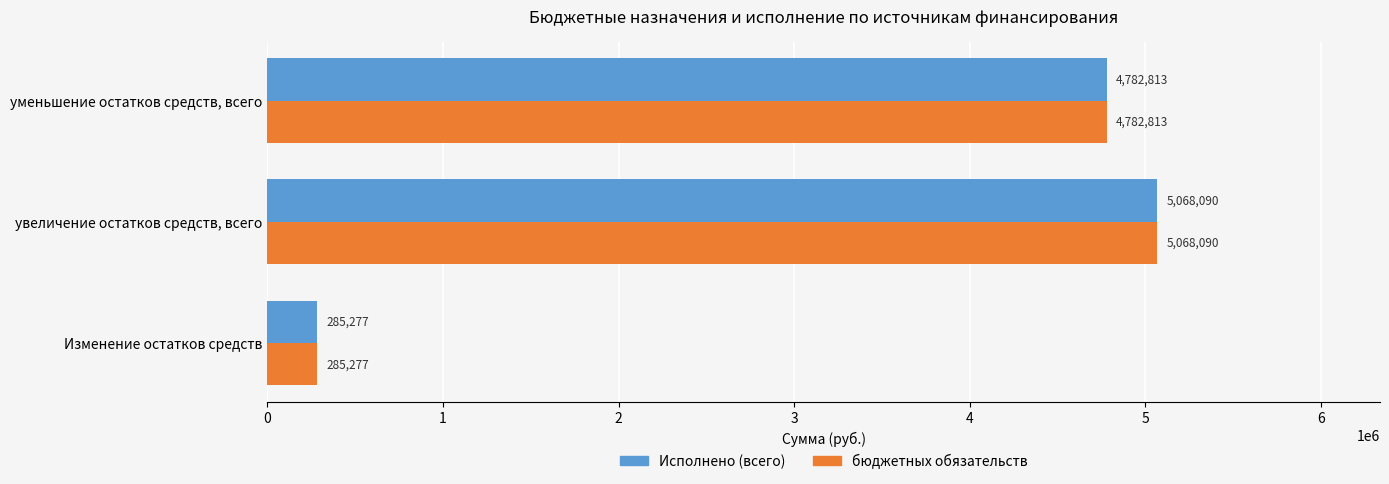

What are all the series names shown in the legend?

Исполнено (всего), бюджетных обязательств